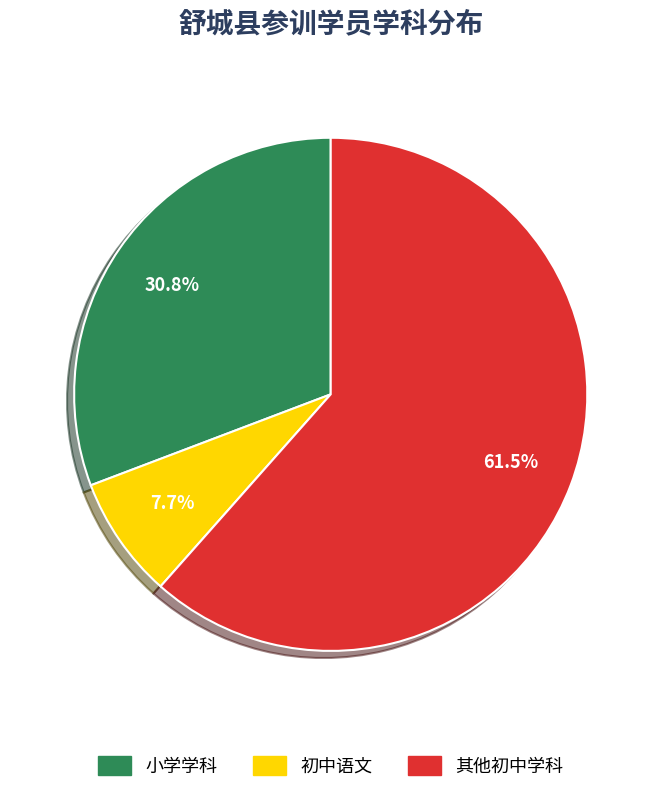

Is there any slice that represents more than half of the pie?

Yes